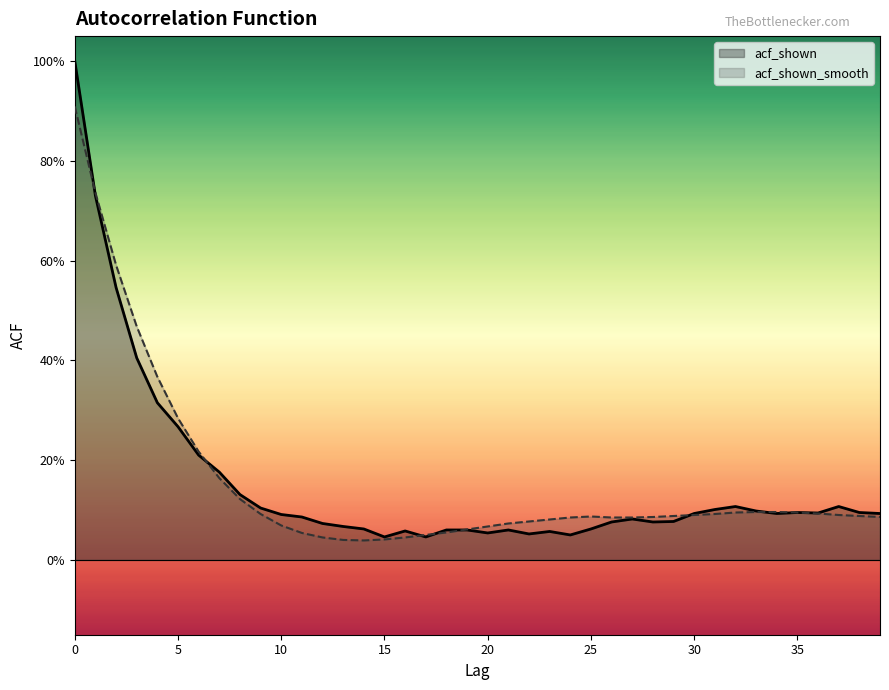

Count the number of categories in the chart.

40